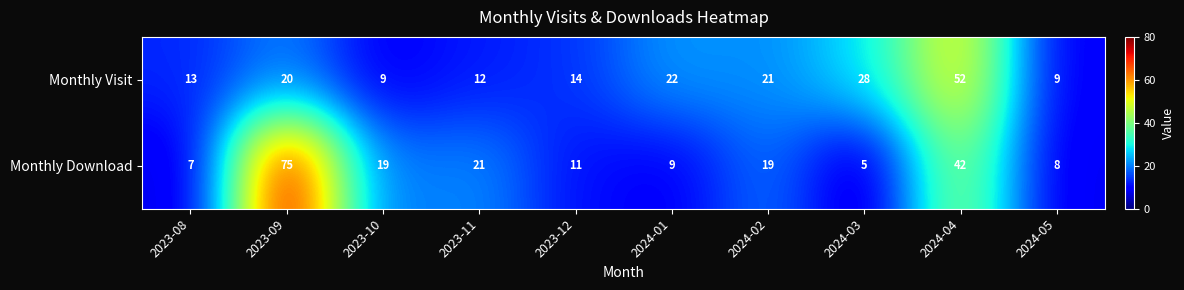

At which category does the chart reach its peak across all series?

2023-09